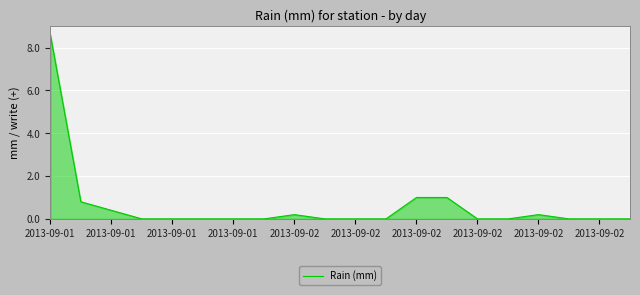

What is the difference between the maximum and minimum values?

8.6